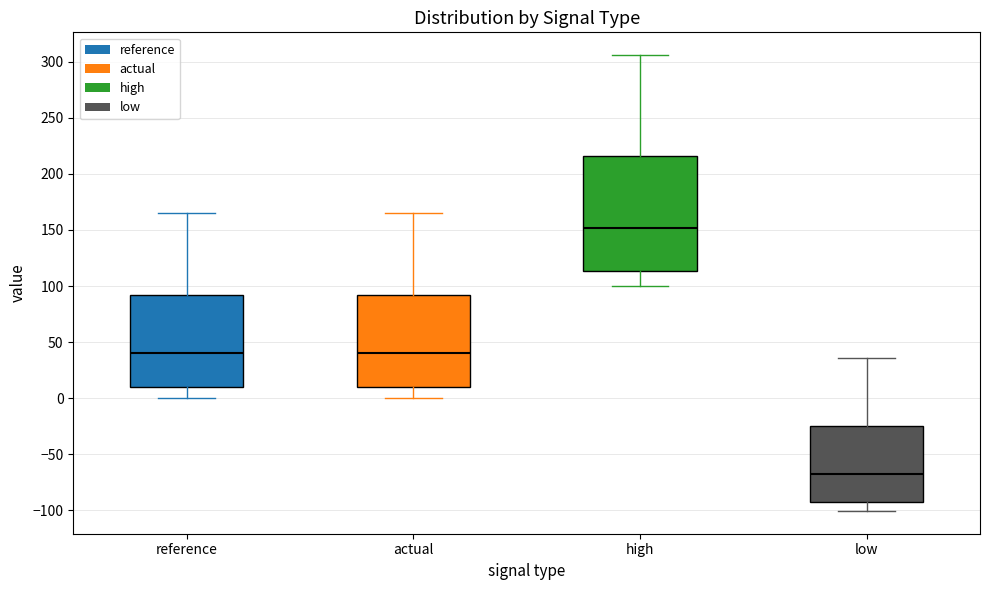

Comparing the boxes themselves (not the whiskers), which one is the tallest?

high